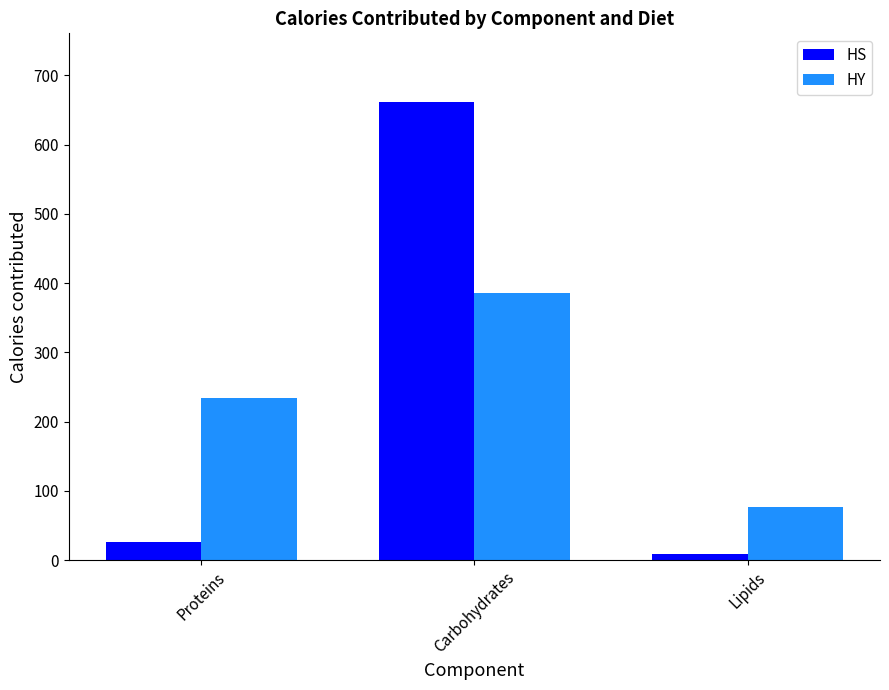

Is it true that HS equals 286.8 at Carbohydrates?

False